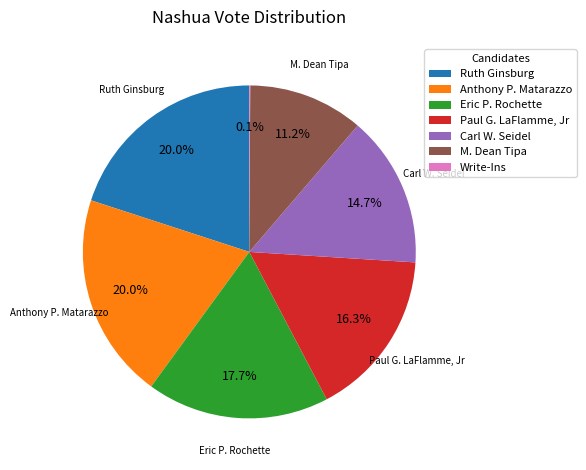

Approximately how many times larger is the value at Paul G. LaFlamme, Jr compared to Anthony P. Matarazzo?

0.8